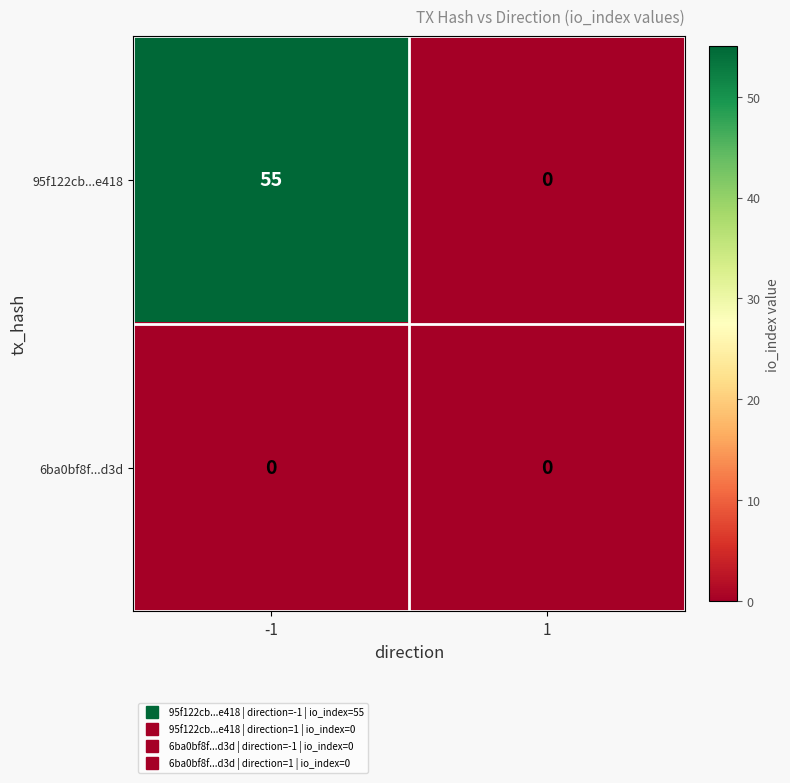

Rank the series by their average value, from lowest to highest.

6ba0bf8f...d3d, 95f122cb...e418